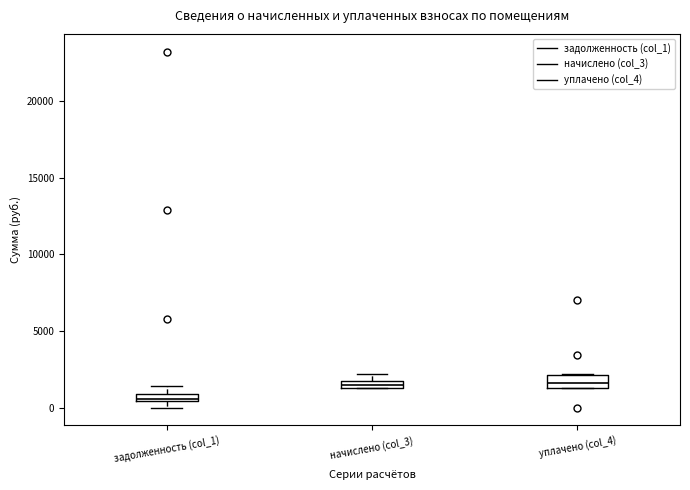

Which box has the lowest median line?

задолженность (col_1)